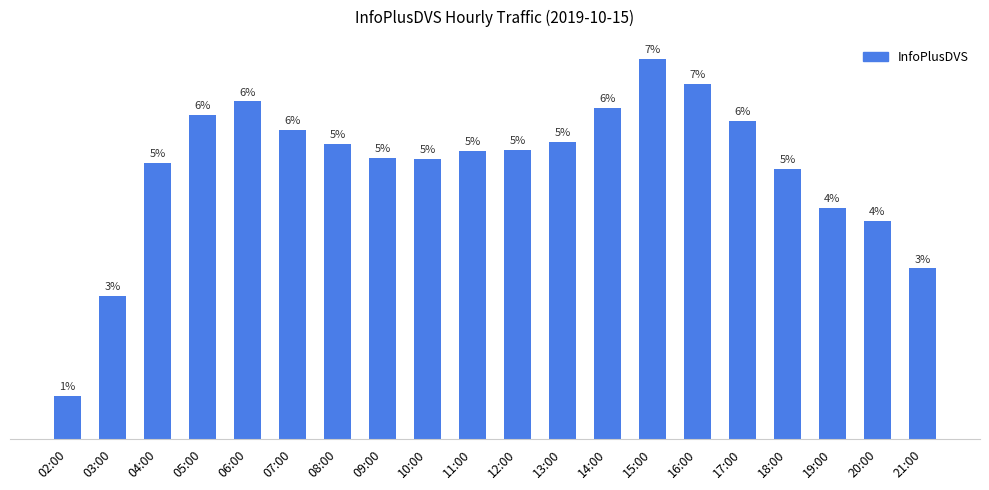

List the labels in order of value, largest first.

15:00, 16:00, 06:00, 14:00, 05:00, 17:00, 07:00, 13:00, 08:00, 12:00, 11:00, 09:00, 10:00, 04:00, 18:00, 19:00, 20:00, 21:00, 03:00, 02:00